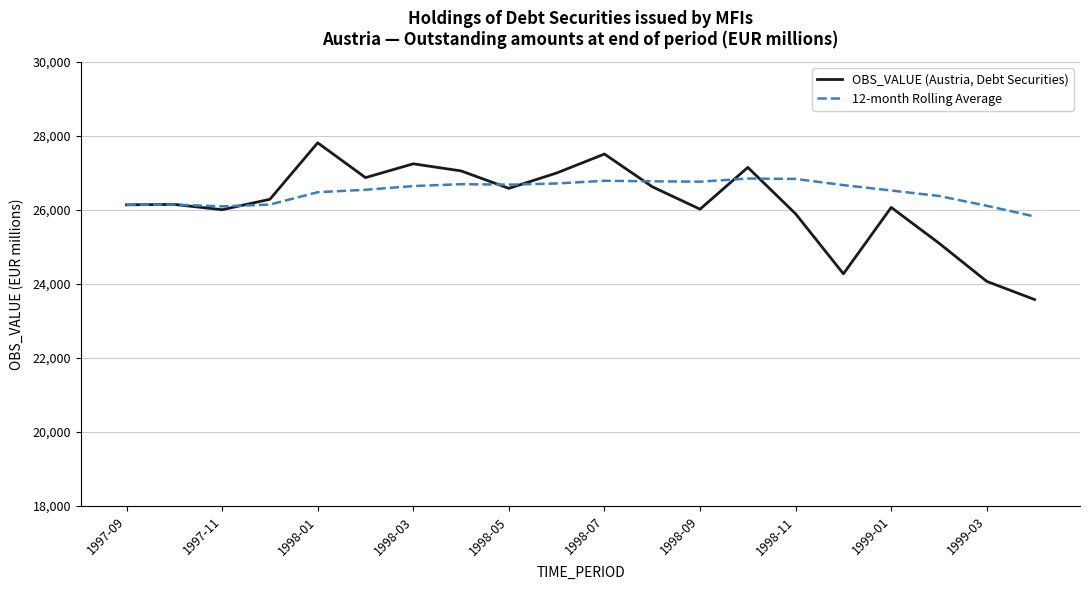

What is the sum of all 12-month Rolling Average values?

529899.3